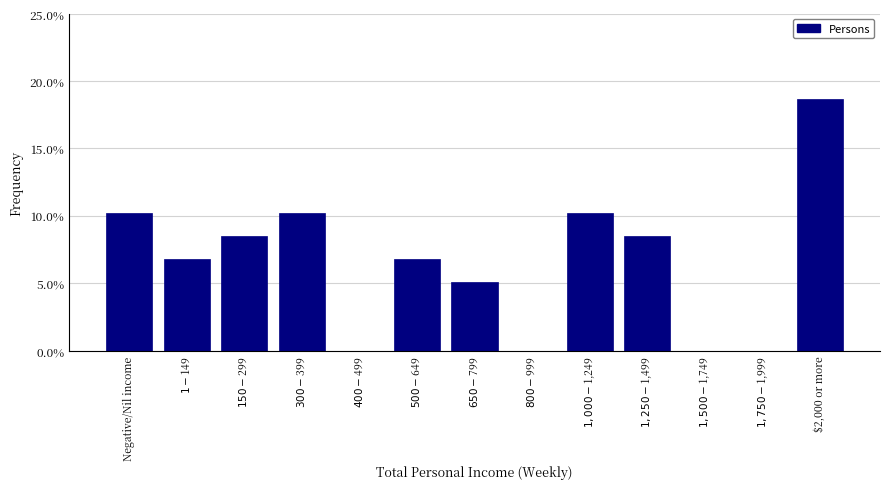

What is the greatest value displayed?

18.6